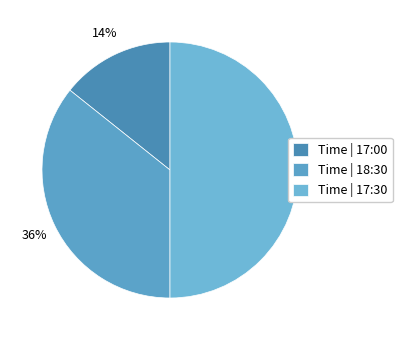

How many slices are in this pie chart?

3